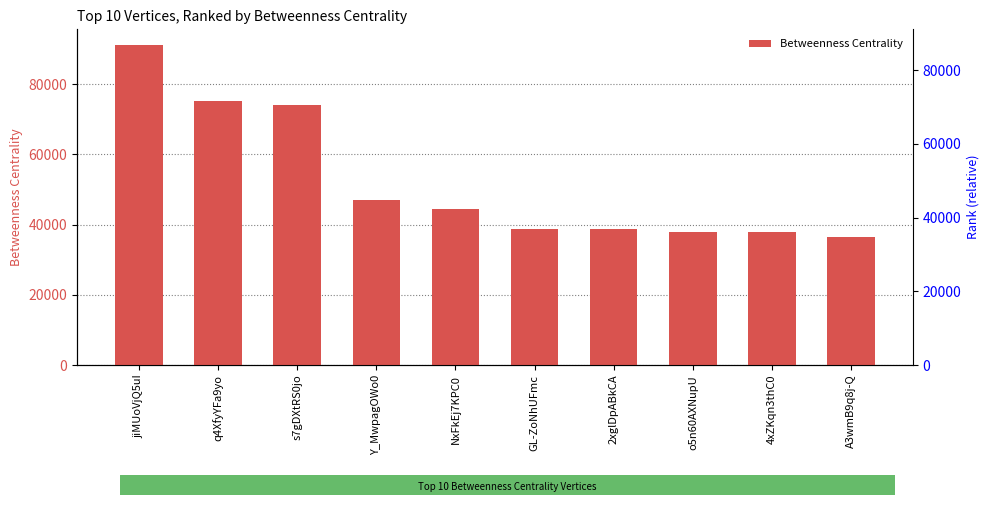

At which label does the data first exceed 44400?

jiMUoVjQ5uI